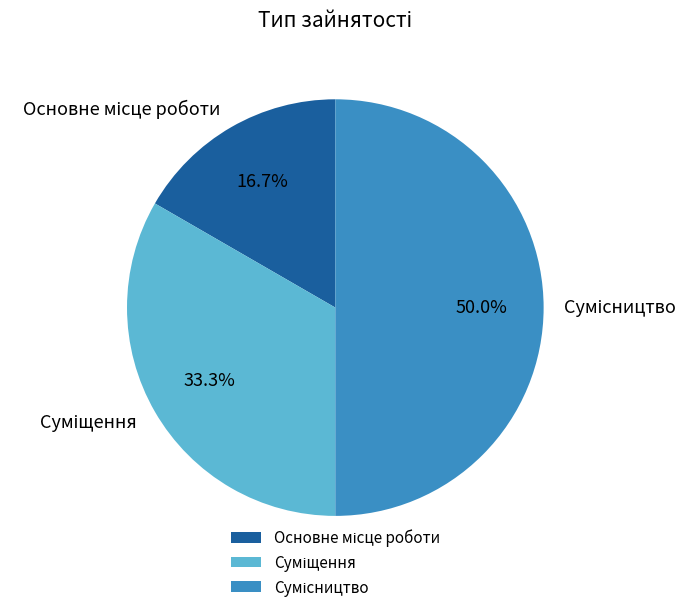

How many slices are in this pie chart?

3